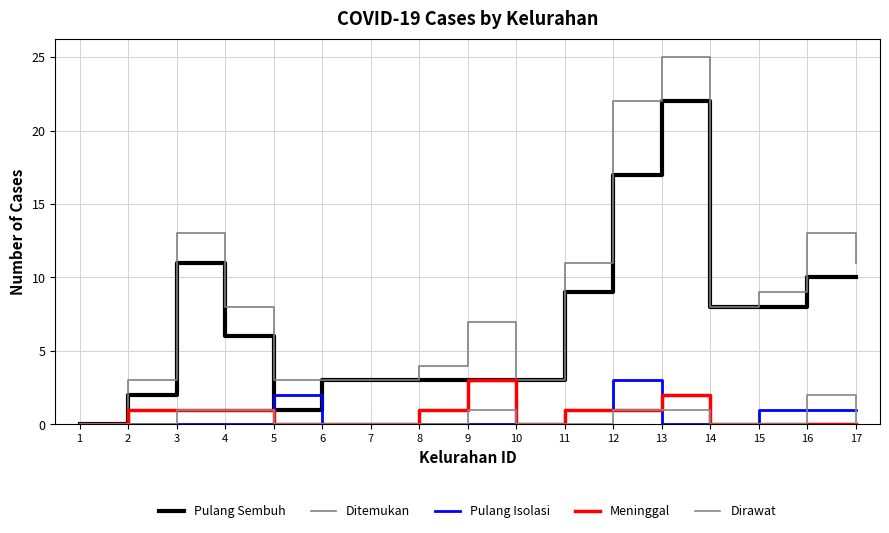

Where is the first local maximum for Ditemukan?

3